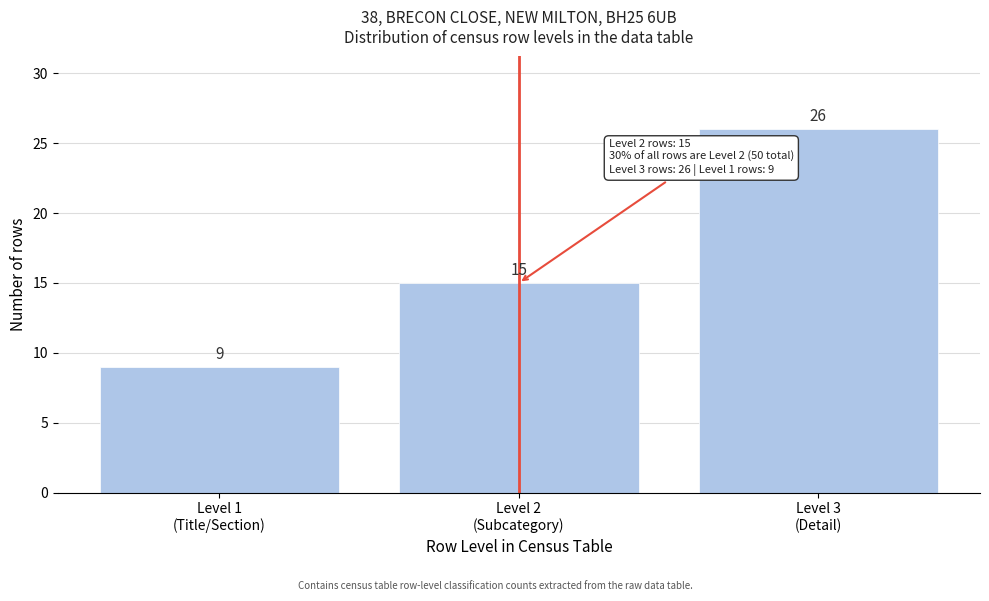

Reading right to left, extract all data points from this chart.

26	15	9